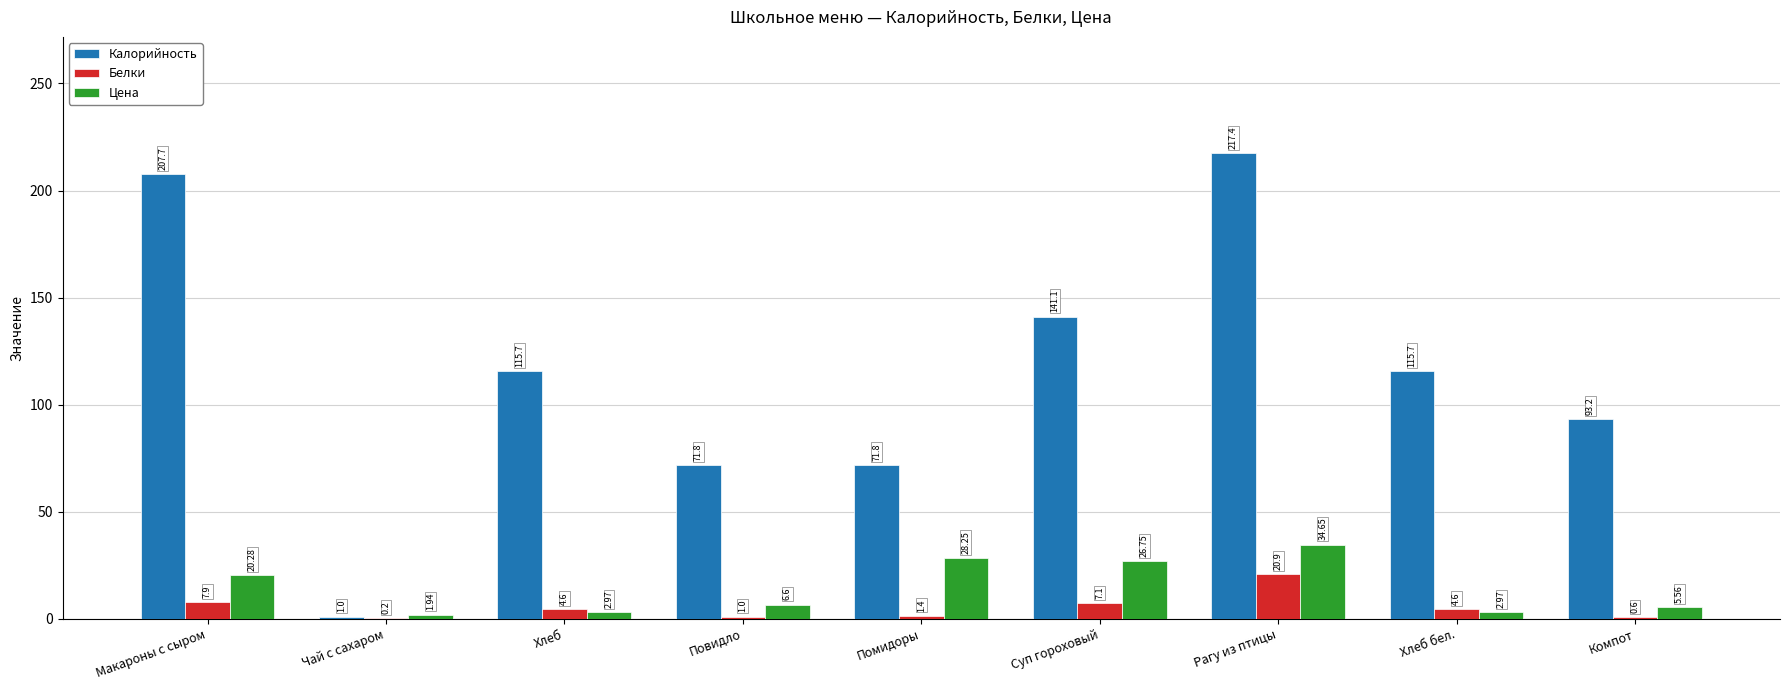

Which category has the highest value in the Белки series?

Рагу из птицы